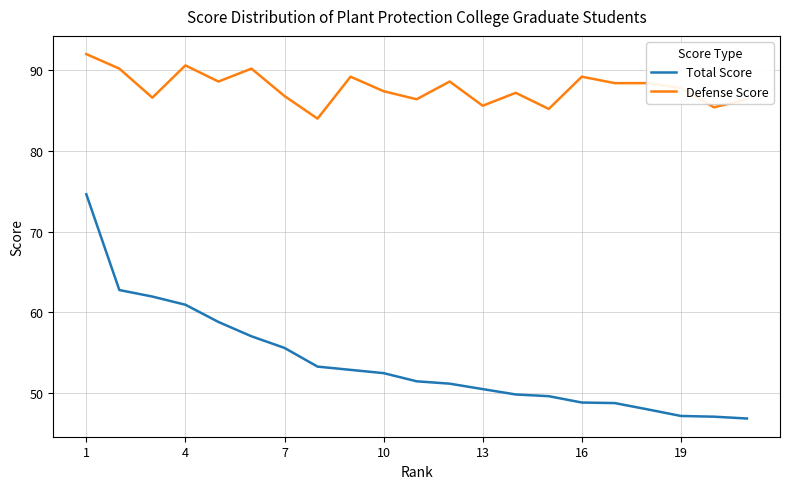

What is the smallest value displayed?

46.8